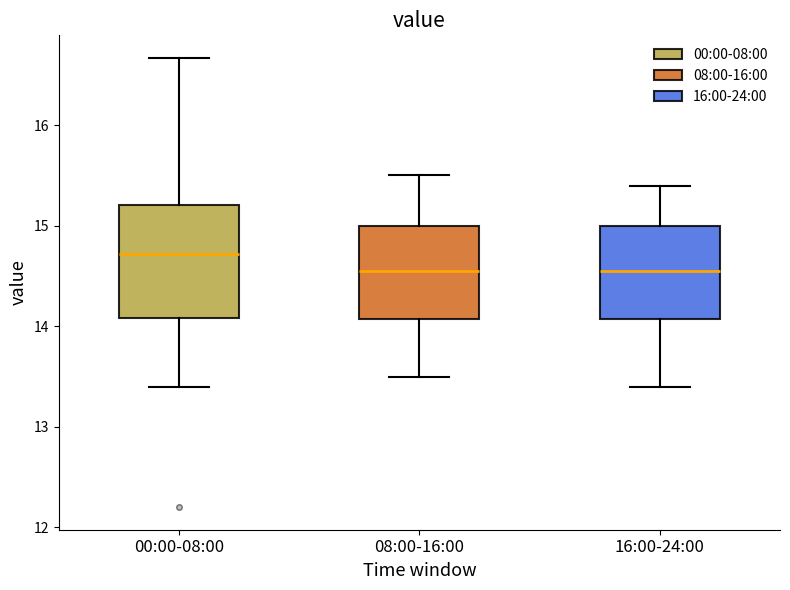

Where does the median line of the box for 16:00-24:00 sit on the y-axis? The values are not printed on the chart, so give them approximately, as read against the axis.

14.6